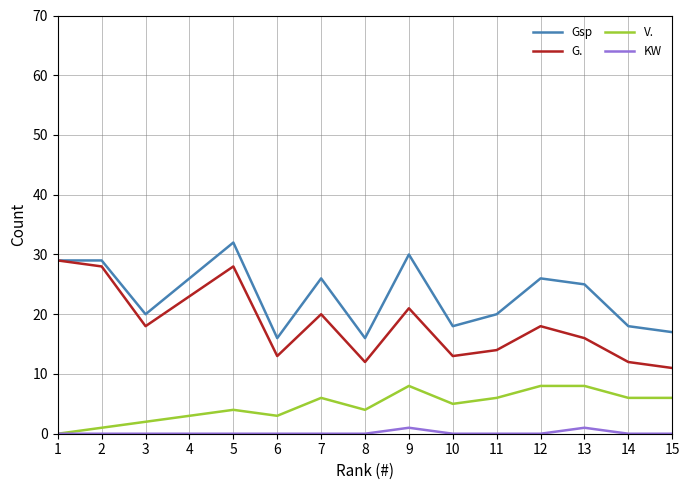

What is the maximum value for Gsp?

32